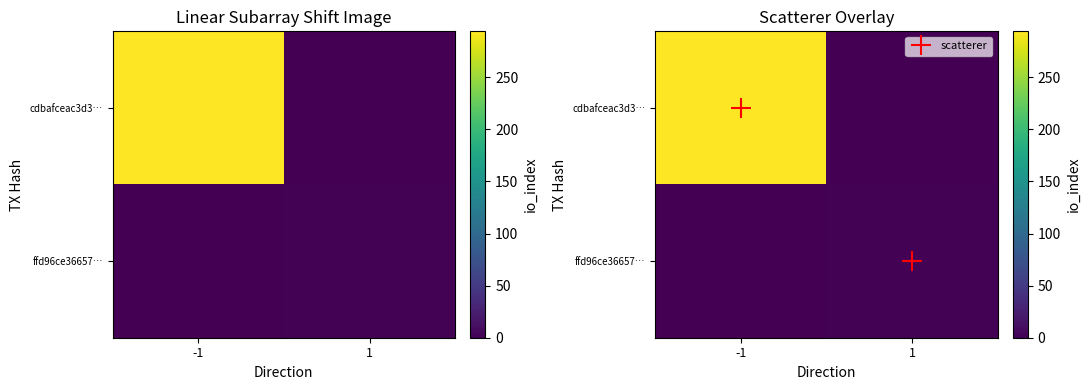

What is the spread (max minus min) of values at -1?

294